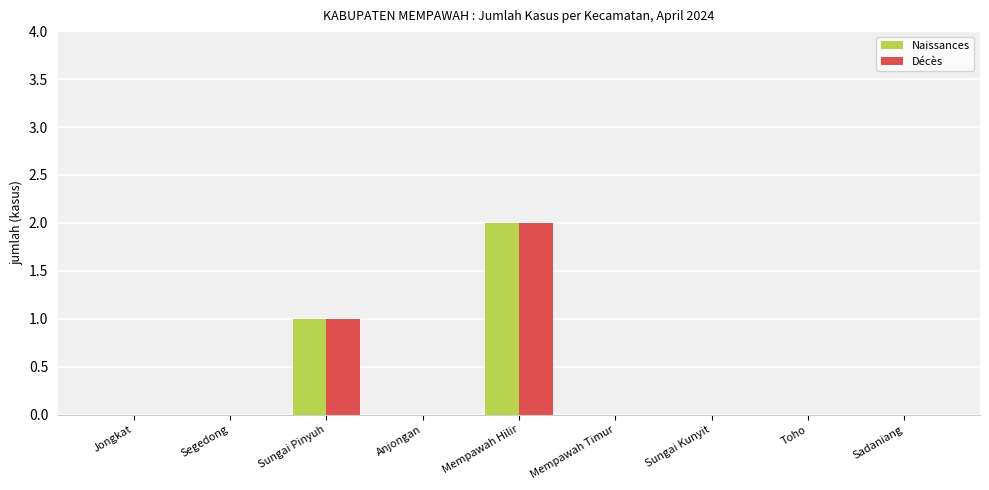

What are all the series names shown in the legend?

Naissances, Décès